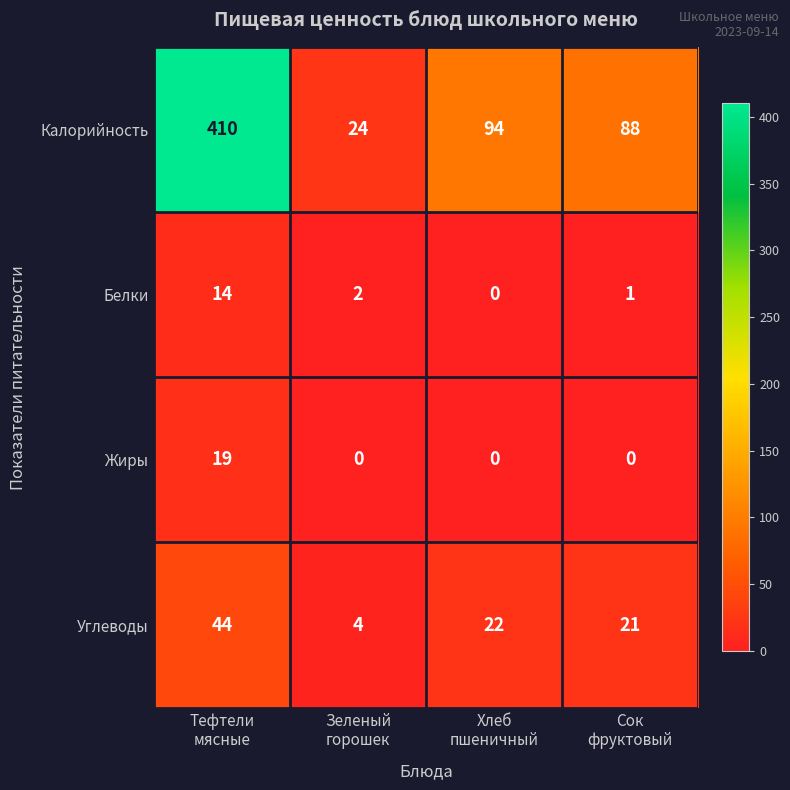

What is the difference between the highest and lowest values at Сок
фруктовый?

88